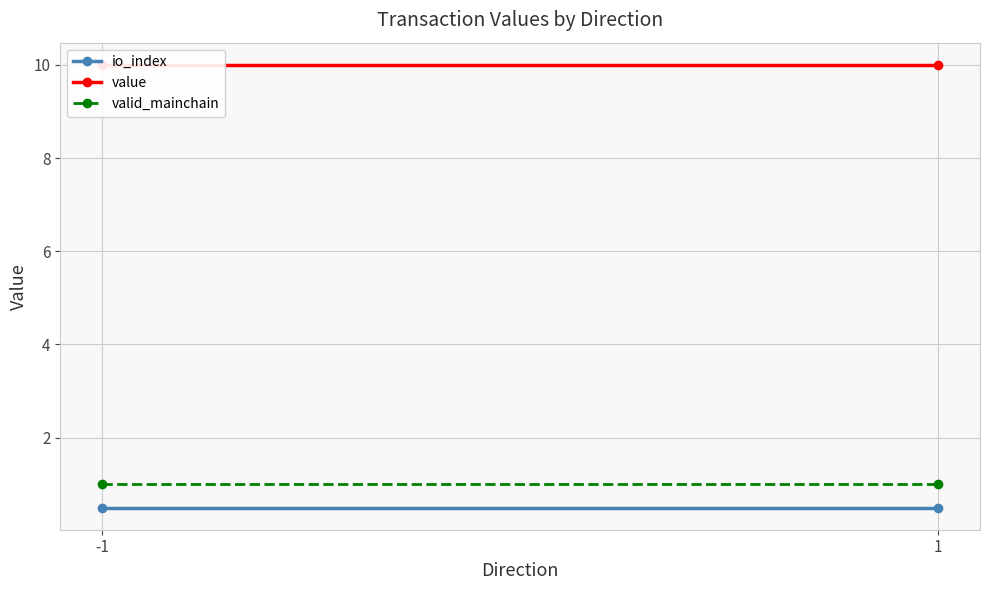

What are all the series names shown in the legend?

io_index, value, valid_mainchain